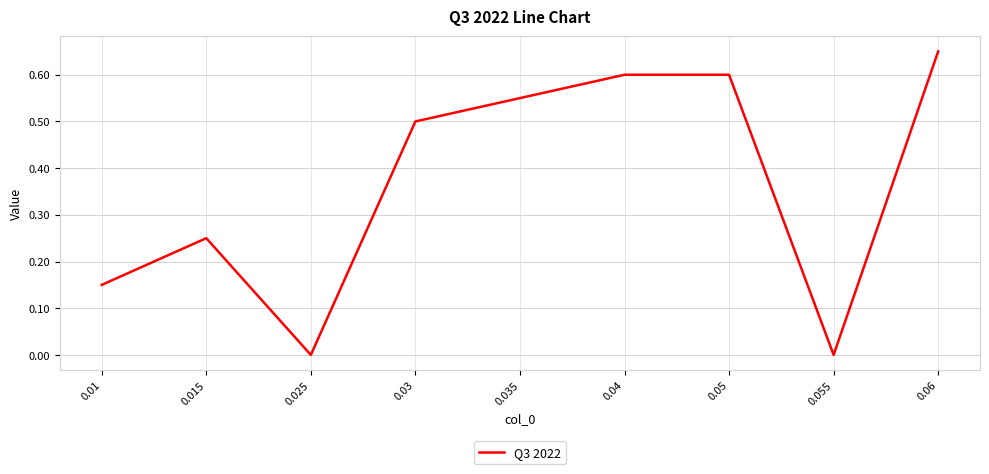

What position from the left is 0.04?

6